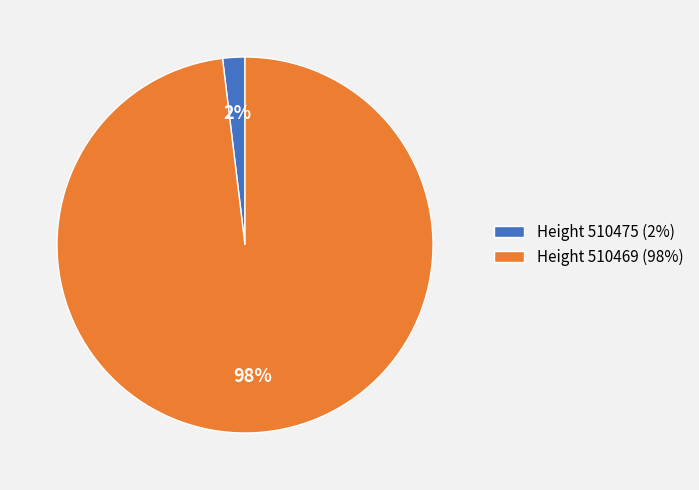

Rank the categories by value from lowest to highest.

Height 510475 (2%), Height 510469 (98%)